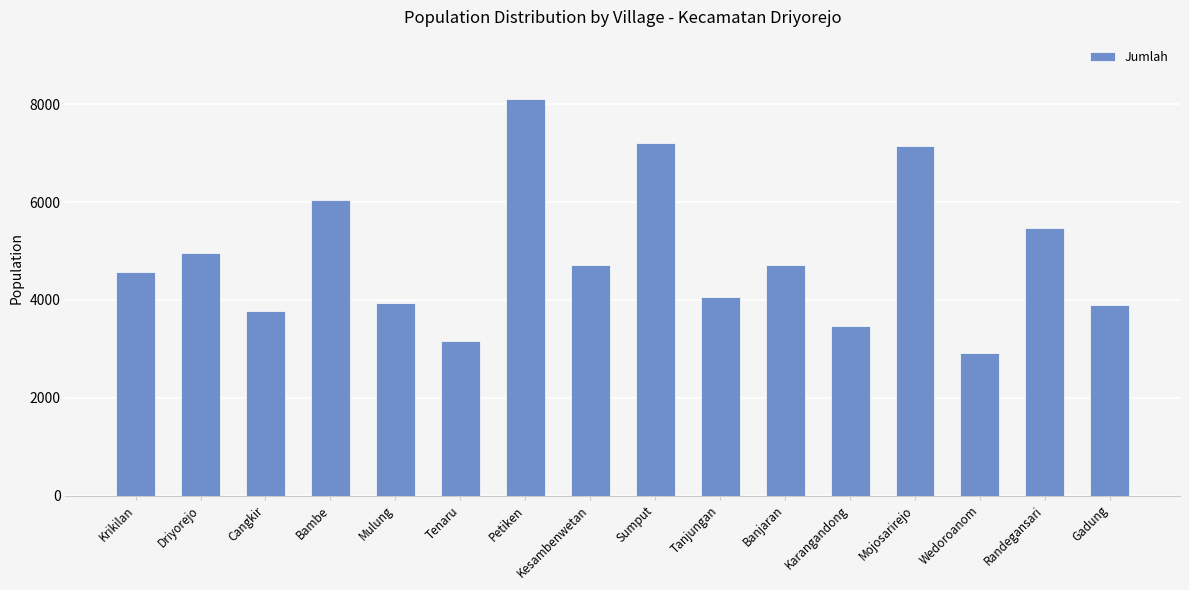

At which category does the chart reach its peak across all series?

Petiken